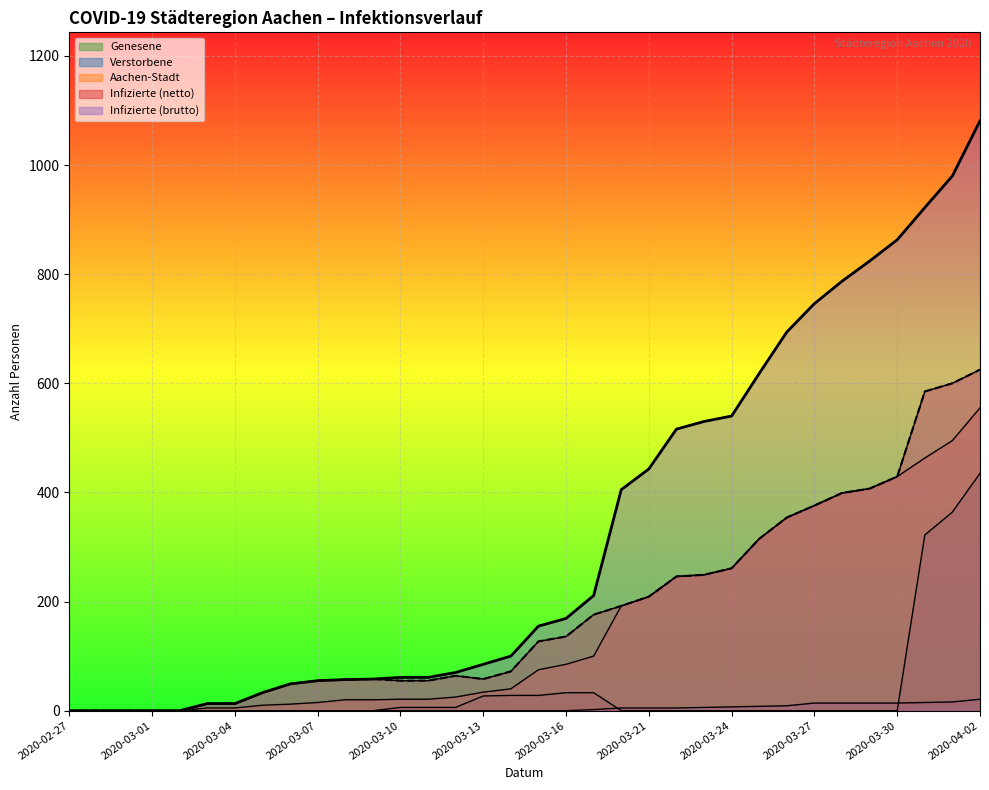

What is the spread (max minus min) of values at 2020-03-16?

169